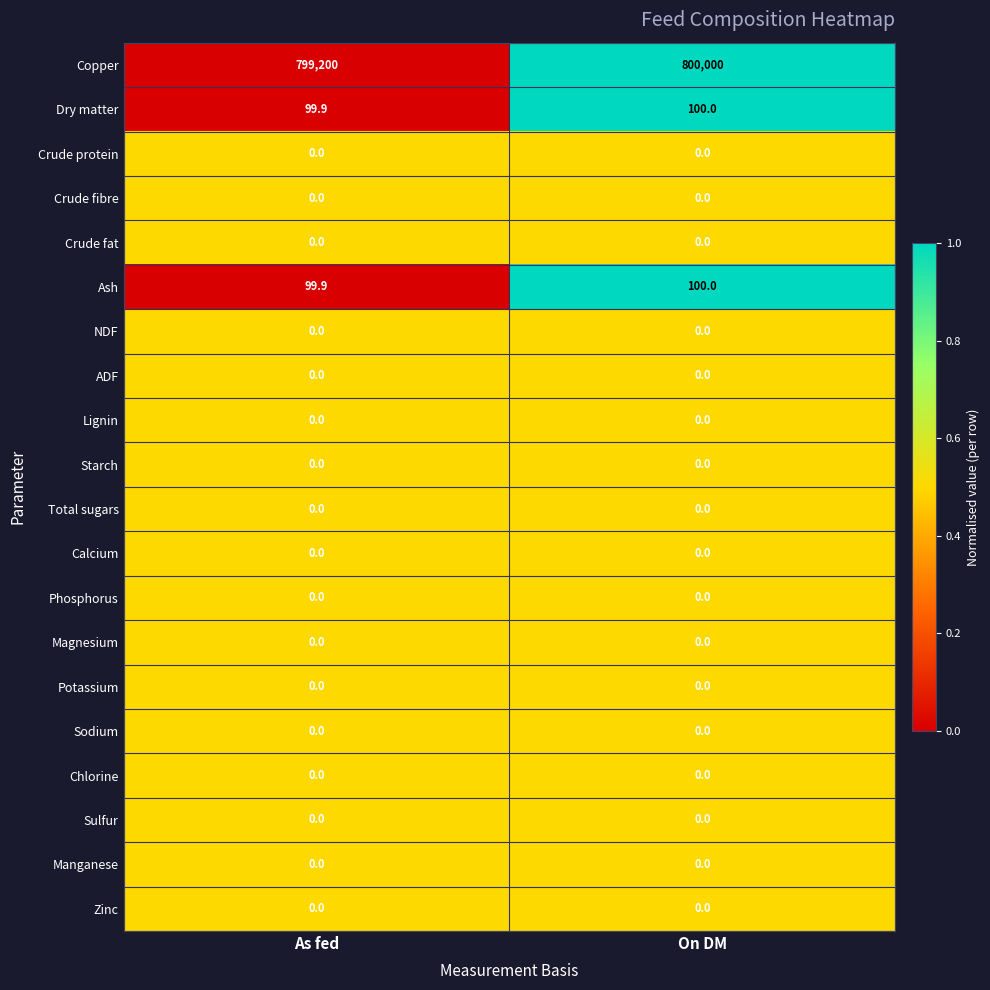

What is the spread (max minus min) of values at As fed?

799200.0